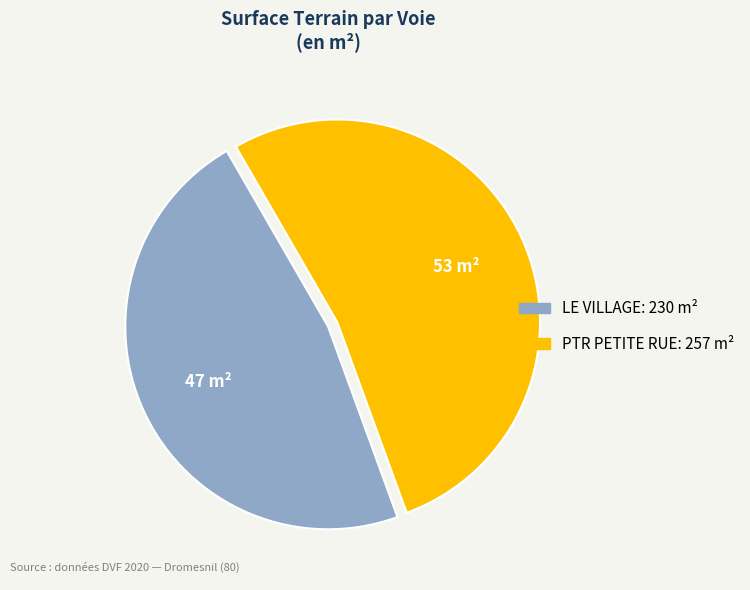

Which slice represents more than half of the pie?

PTR PETITE RUE